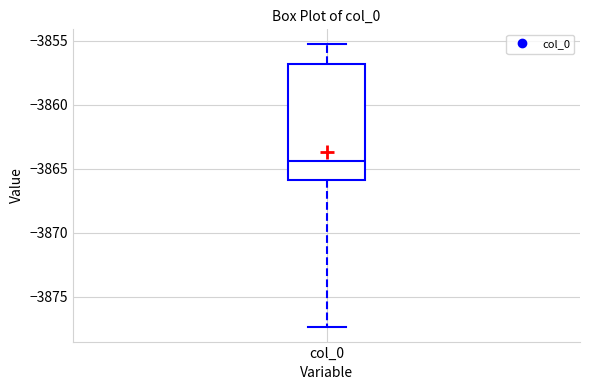

Transcribe this box plot: give where the median line is, the range the box spans, and where the two whiskers end, as read against the y-axis. The values are not printed on the chart, so give them approximately, as read against the axis.

median -3864.5, box -3866.0 to -3857.0, whiskers -3877.5 to -3855.0